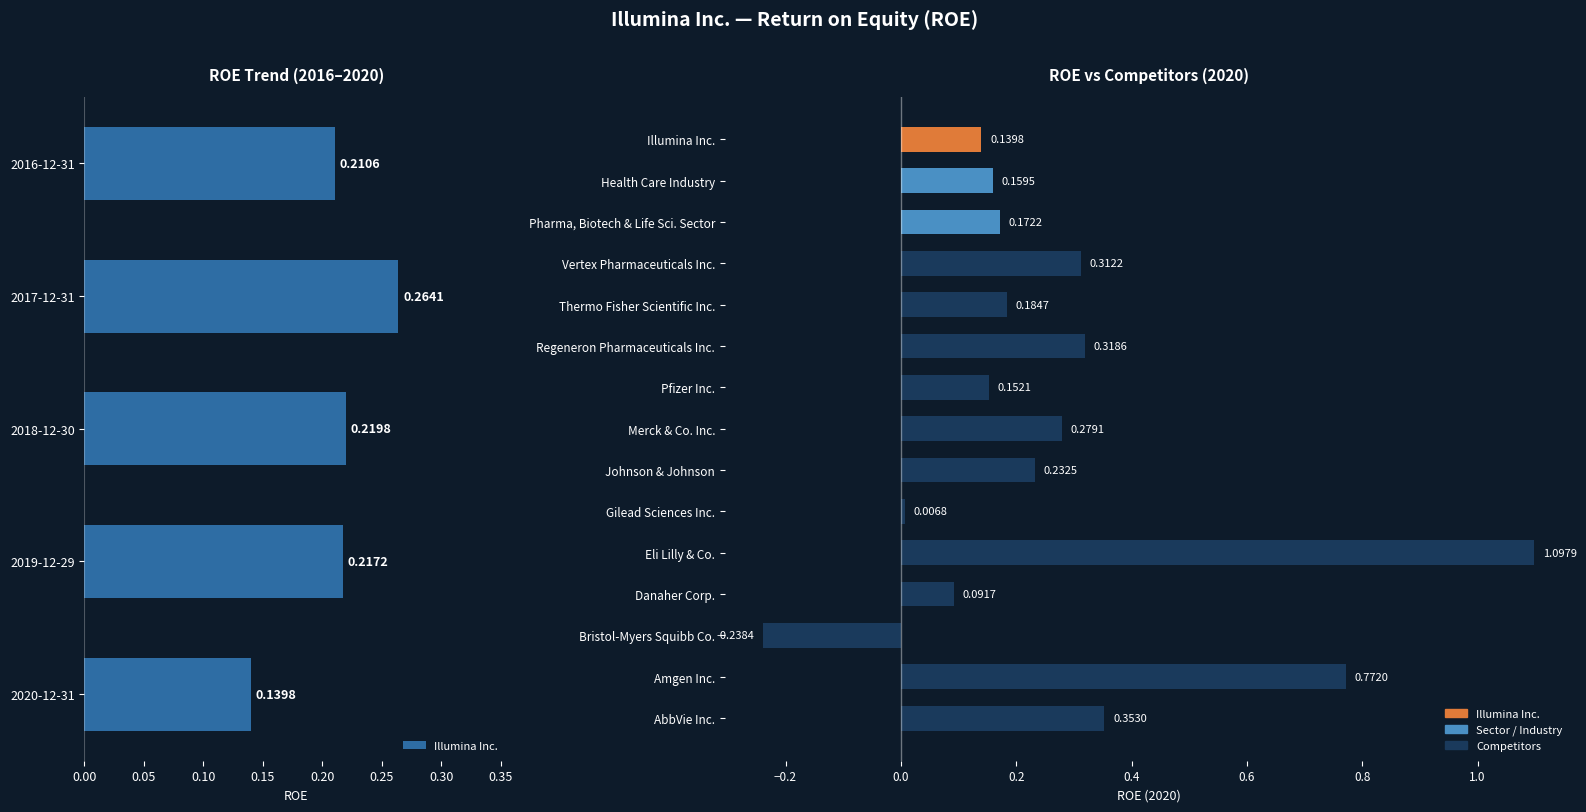

What is the value of the 2nd bar from the left?

0.2